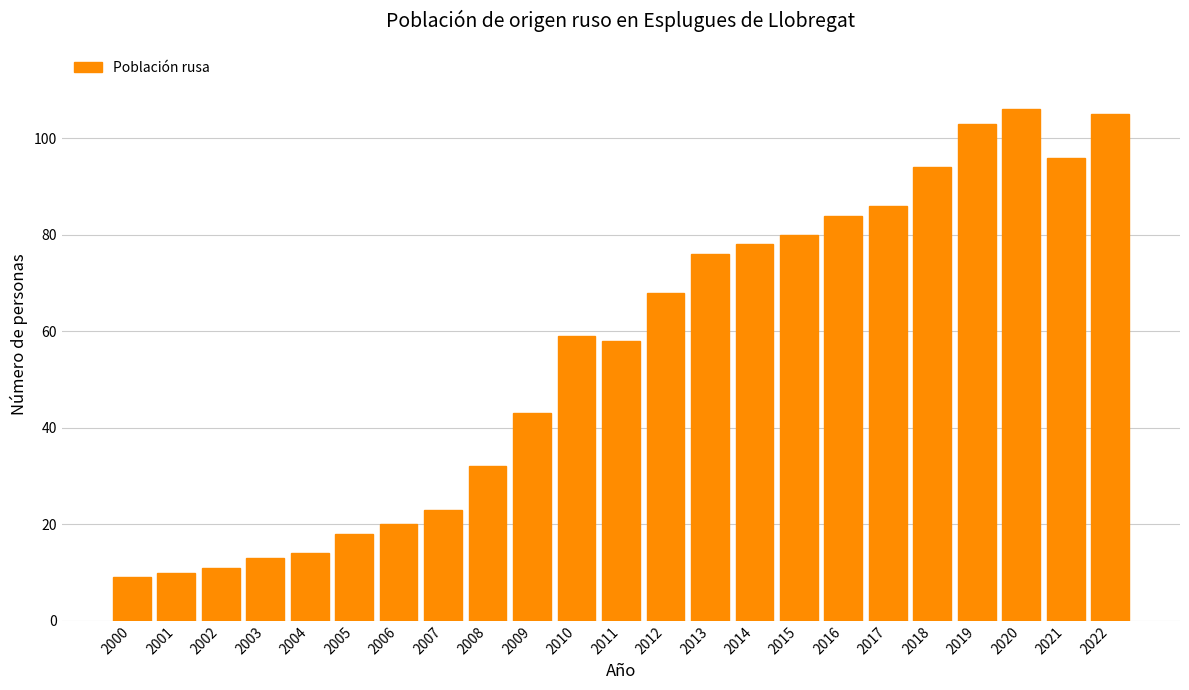

Reading right to left, transcribe all the data shown in this chart.

105	96	106	103	94	86	84	80	78	76	68	58	59	43	32	23	20	18	14	13	11	10	9